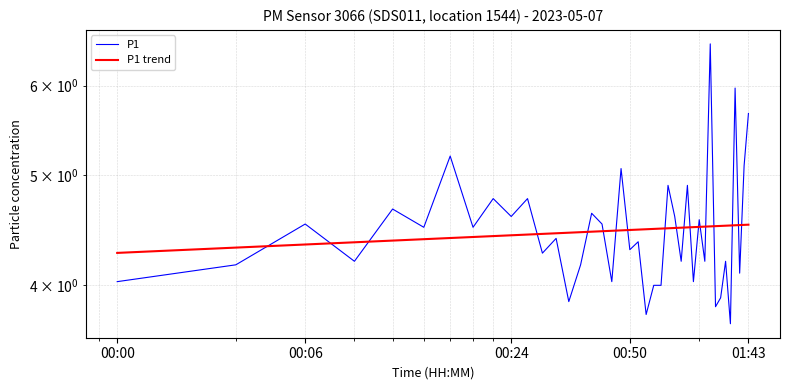

True or false: P1 trend has more than 2 interior local peaks.

False